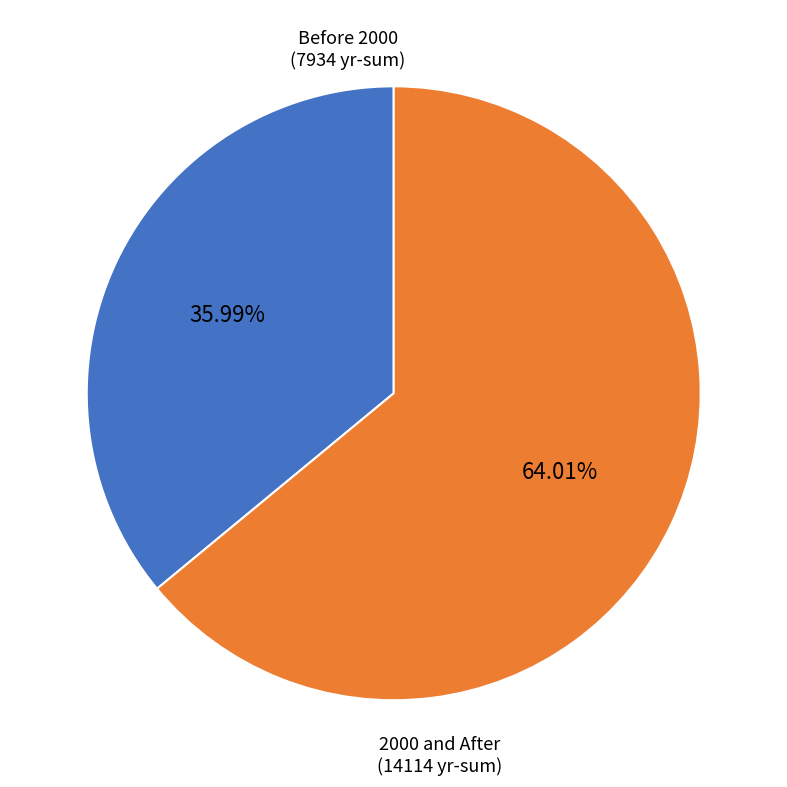

Does any single category account for the majority?

Yes